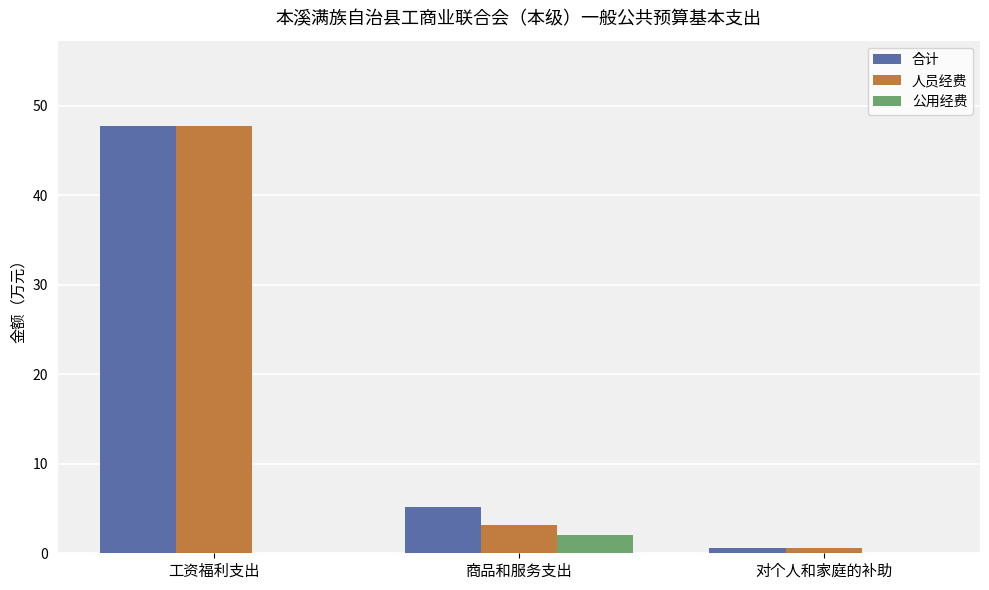

What is the approximate value of 人员经费 at 商品和服务支出?

3.1